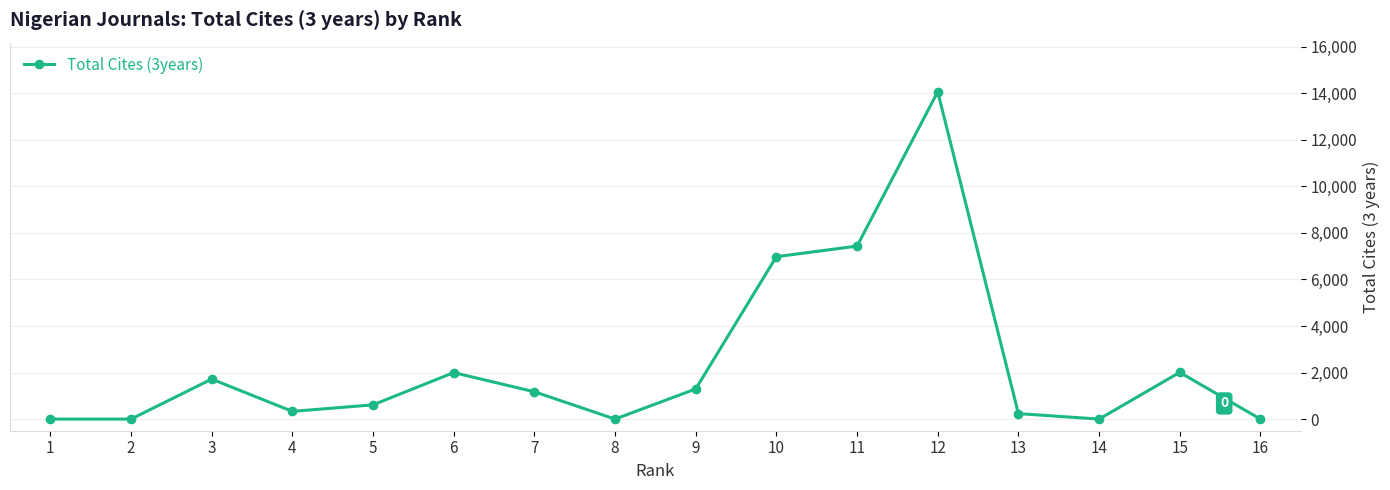

True or false: the data shows 6979 at 10.

True